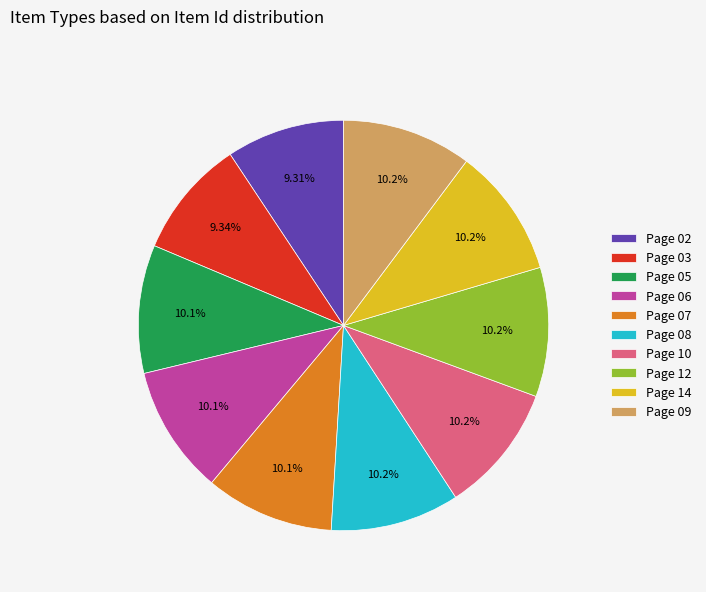

Count the number of slices in the pie.

10